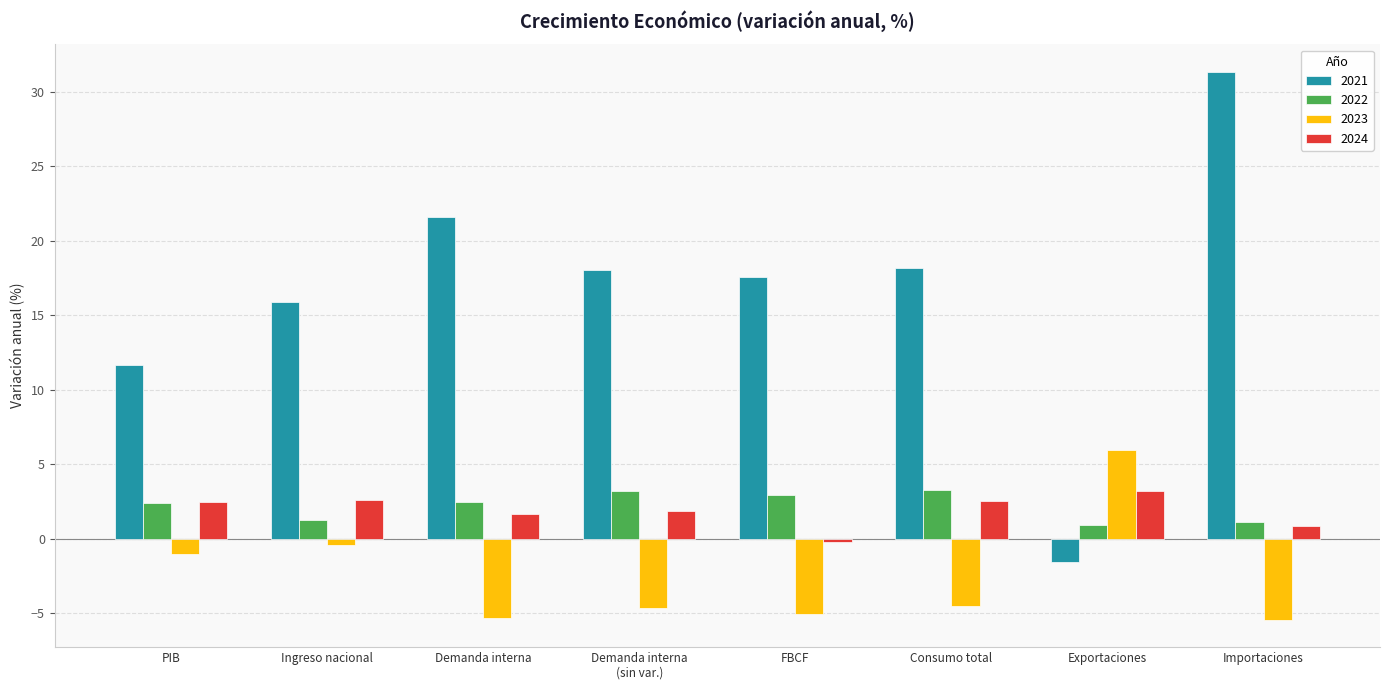

What is the greatest value displayed?

31.3